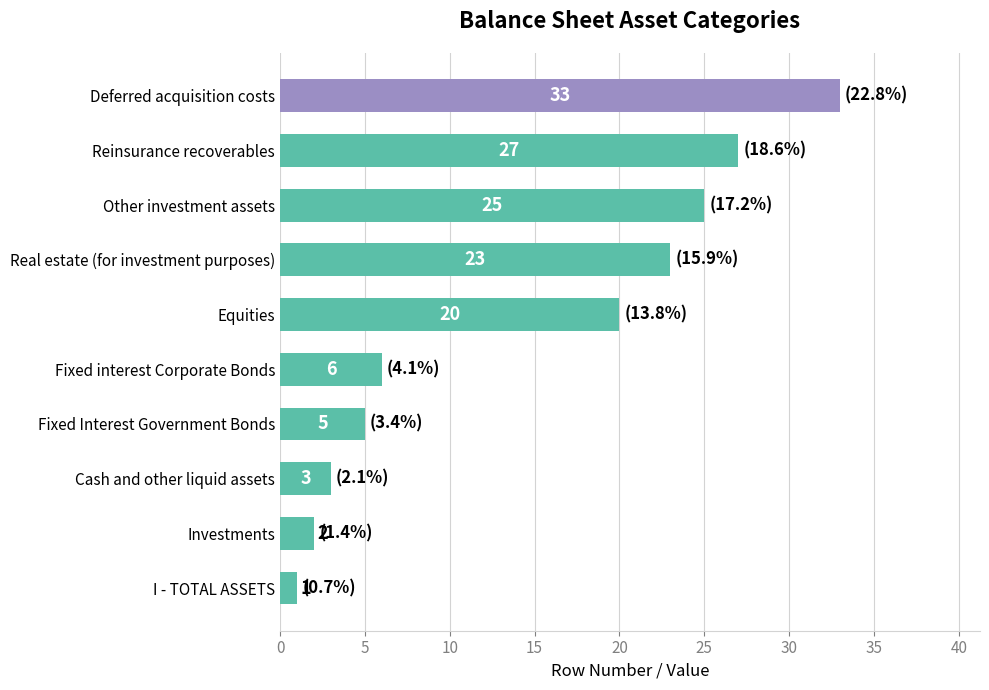

What is the difference between the second highest and second lowest values?

25